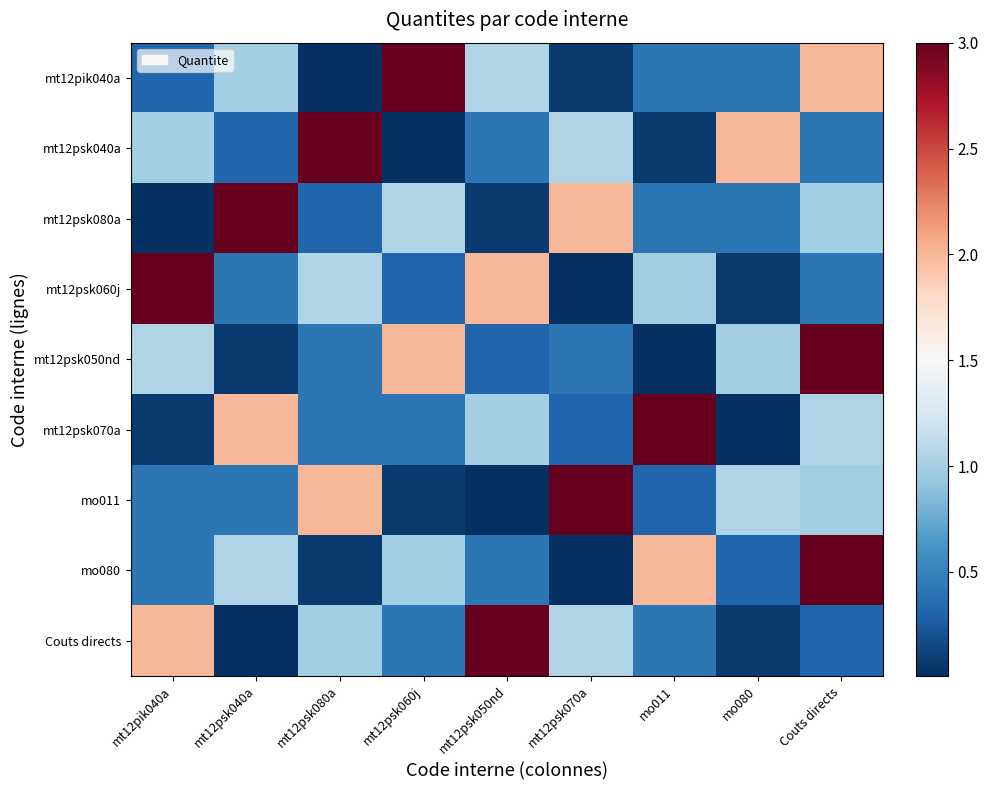

Reading right to left, transcribe all the data shown in this chart.

mt12pik040a: Couts directs=2.0	mo080=0.4	mo011=0.4	mt12psk070a=0.1	mt12psk050nd=1.1	mt12psk060j=3.0	mt12psk080a=0.0	mt12psk040a=1.0	mt12pik040a=0.3
mt12psk040a: Couts directs=0.4	mo080=2.0	mo011=0.1	mt12psk070a=1.1	mt12psk050nd=0.4	mt12psk060j=0.0	mt12psk080a=3.0	mt12psk040a=0.3	mt12pik040a=1.0
mt12psk080a: Couts directs=1.0	mo080=0.4	mo011=0.4	mt12psk070a=2.0	mt12psk050nd=0.1	mt12psk060j=1.1	mt12psk080a=0.3	mt12psk040a=3.0	mt12pik040a=0.0
mt12psk060j: Couts directs=0.4	mo080=0.1	mo011=1.0	mt12psk070a=0.0	mt12psk050nd=2.0	mt12psk060j=0.3	mt12psk080a=1.1	mt12psk040a=0.4	mt12pik040a=3.0
mt12psk050nd: Couts directs=3.0	mo080=1.0	mo011=0.0	mt12psk070a=0.4	mt12psk050nd=0.3	mt12psk060j=2.0	mt12psk080a=0.4	mt12psk040a=0.1	mt12pik040a=1.1
mt12psk070a: Couts directs=1.1	mo080=0.0	mo011=3.0	mt12psk070a=0.3	mt12psk050nd=1.0	mt12psk060j=0.4	mt12psk080a=0.4	mt12psk040a=2.0	mt12pik040a=0.1
mo011: Couts directs=1.0	mo080=1.1	mo011=0.3	mt12psk070a=3.0	mt12psk050nd=0.0	mt12psk060j=0.1	mt12psk080a=2.0	mt12psk040a=0.4	mt12pik040a=0.4
mo080: Couts directs=3.0	mo080=0.3	mo011=2.0	mt12psk070a=0.0	mt12psk050nd=0.4	mt12psk060j=1.0	mt12psk080a=0.1	mt12psk040a=1.1	mt12pik040a=0.4
Couts directs: Couts directs=0.3	mo080=0.1	mo011=0.4	mt12psk070a=1.1	mt12psk050nd=3.0	mt12psk060j=0.4	mt12psk080a=1.0	mt12psk040a=0.0	mt12pik040a=2.0